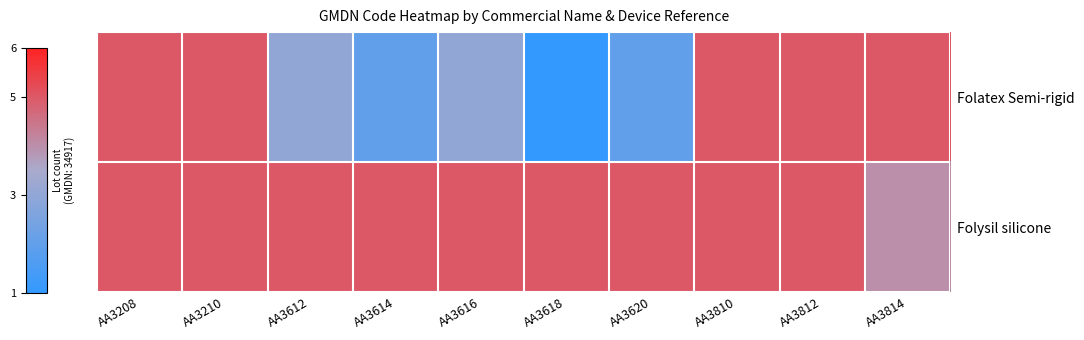

Reading right to left, what are all the values shown in this chart?

Folatex Semi-rigid: AA3814=5	AA3812=5	AA3810=5	AA3620=2	AA3618=1	AA3616=3	AA3614=2	AA3612=3	AA3210=5	AA3208=5
Folysil silicone: AA3814=4	AA3812=5	AA3810=5	AA3620=5	AA3618=5	AA3616=5	AA3614=5	AA3612=5	AA3210=5	AA3208=5